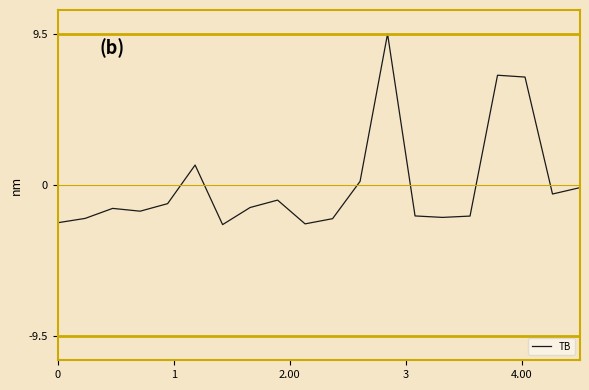

What is the smallest value displayed?

-2.5